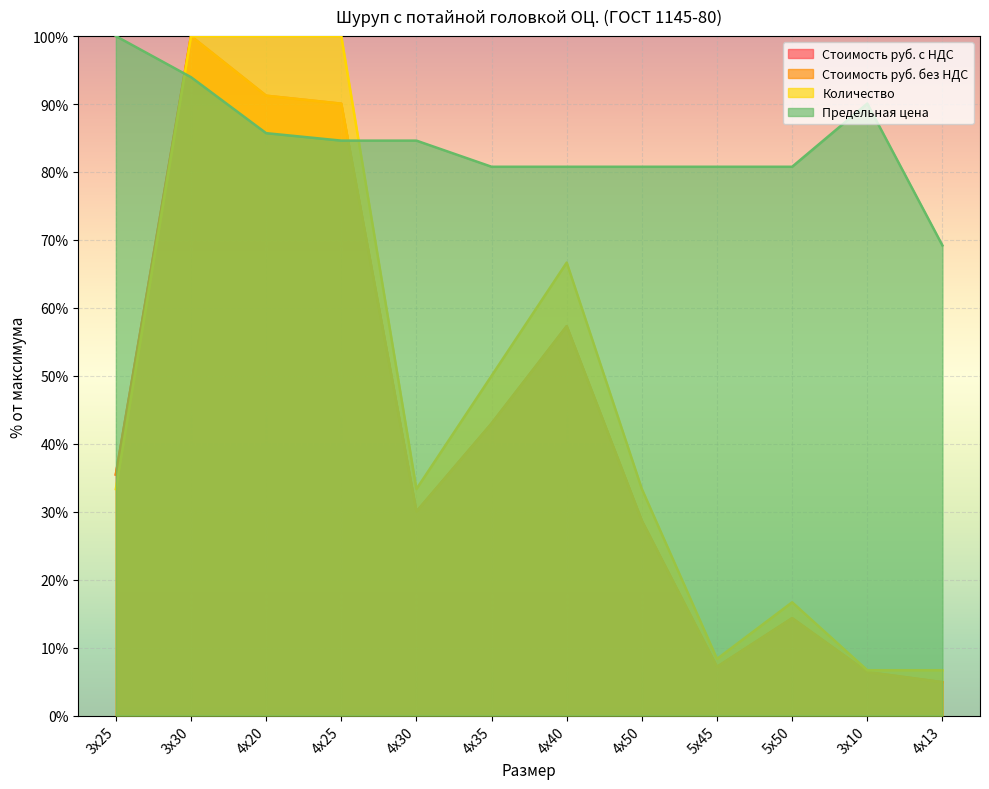

At which category does the chart reach its peak across all series?

3х30